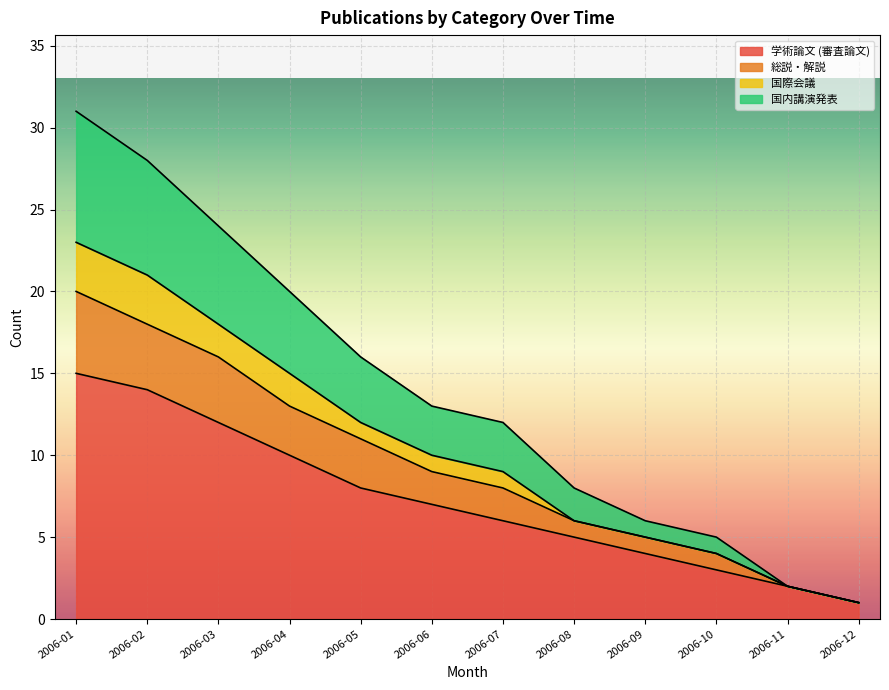

True or false: 国内講演発表 and 総説・解説 intersect in this chart.

False